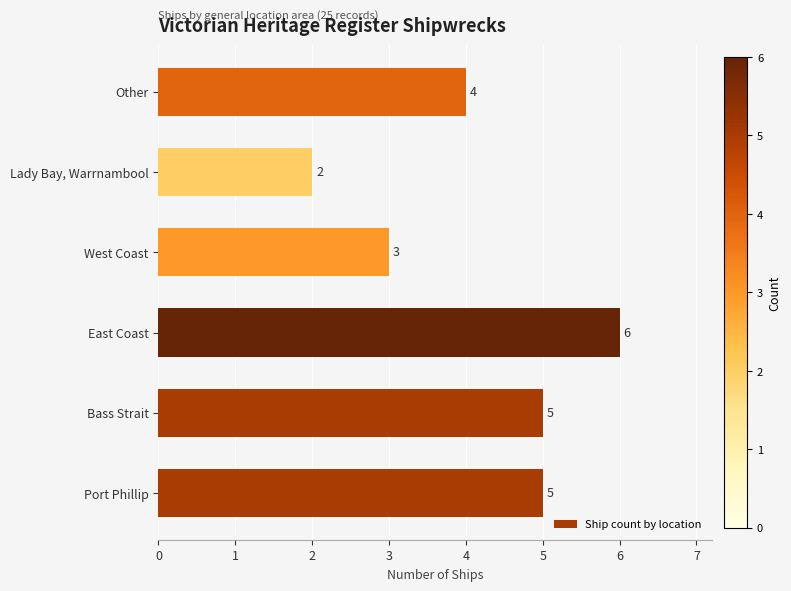

Are the bars grouped side by side (vs. stacked)?

No